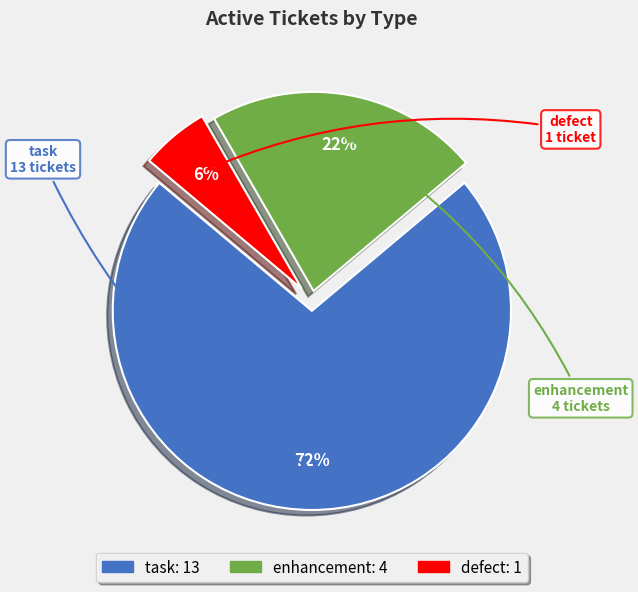

Between defect and task, which is larger?

task